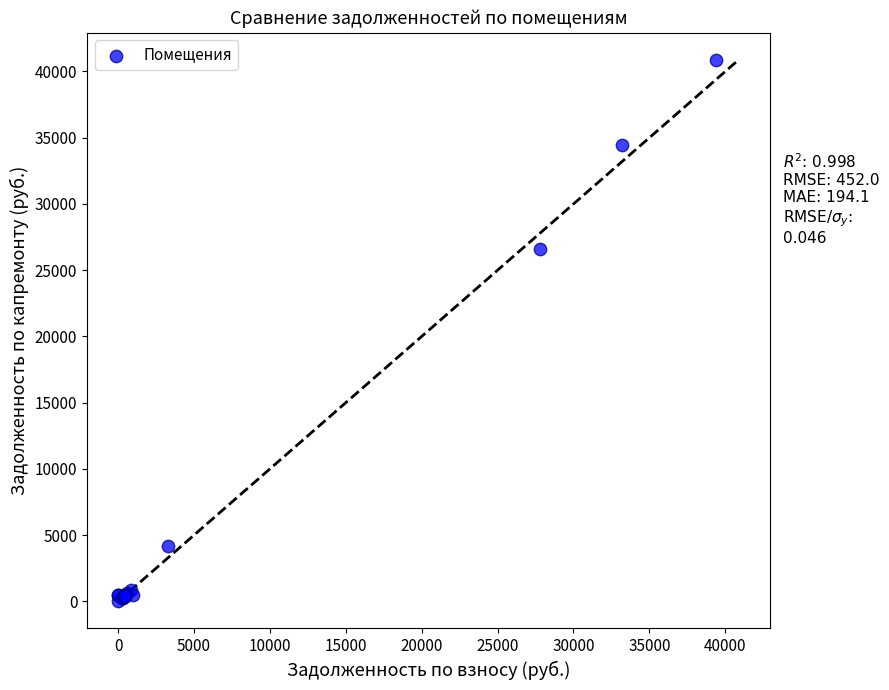

What Y value in the scatter plot is closest to 20436?

26572.6